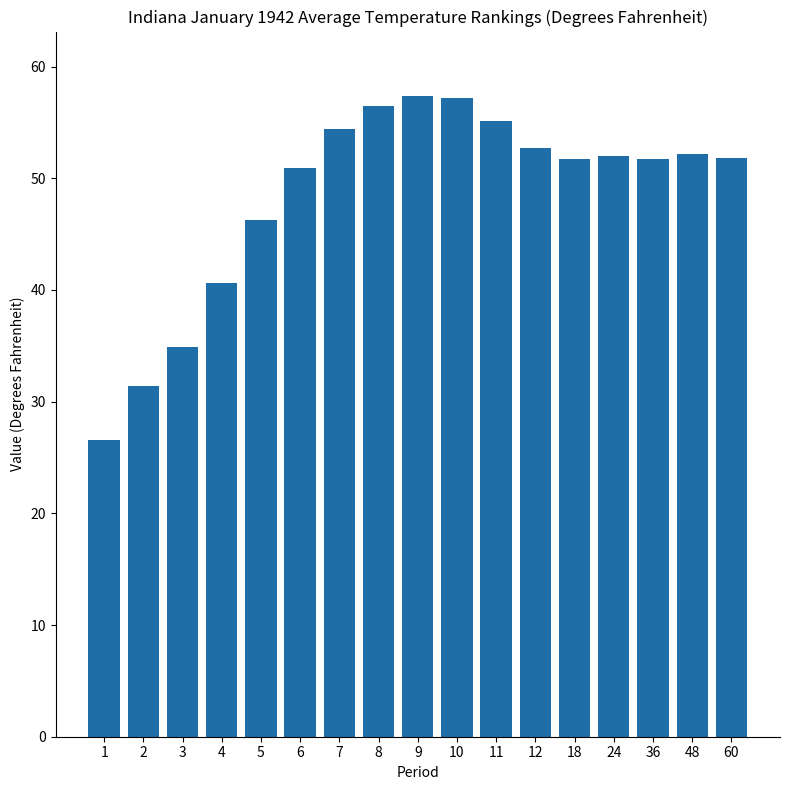

What is the difference between the maximum and minimum values?

30.8